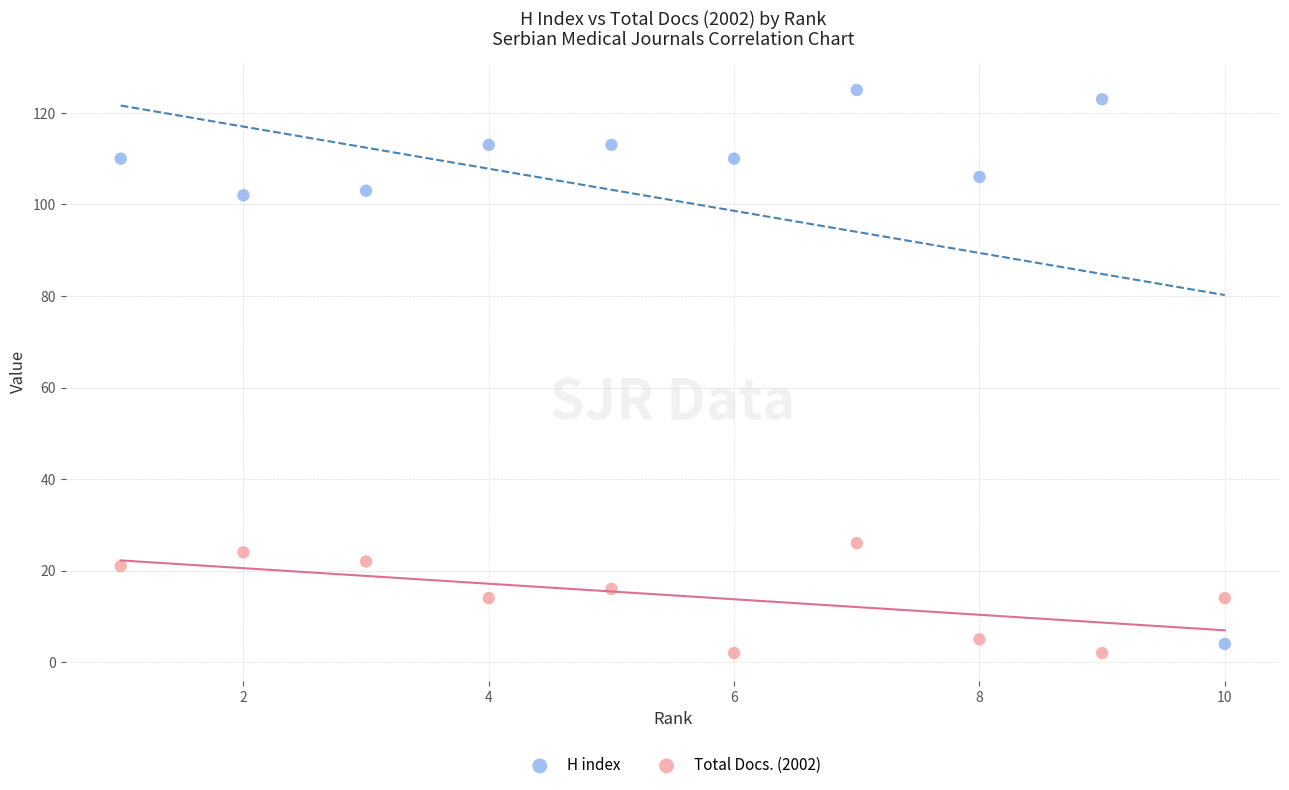

Which series has the largest Y range (max minus min)?

H index